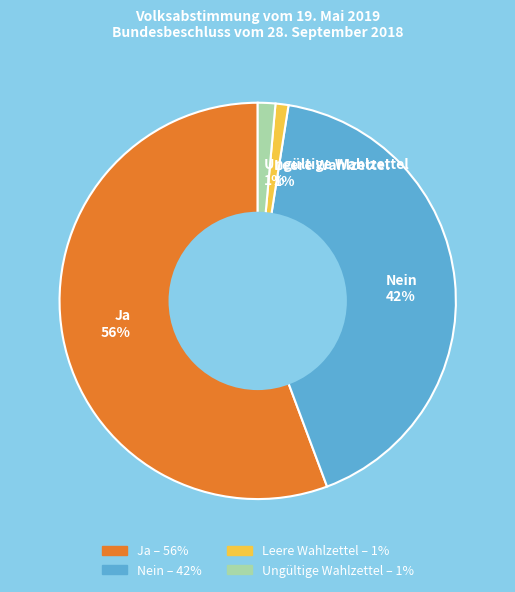

Is it true that Leere Wahlzettel is 1% of the pie?

True